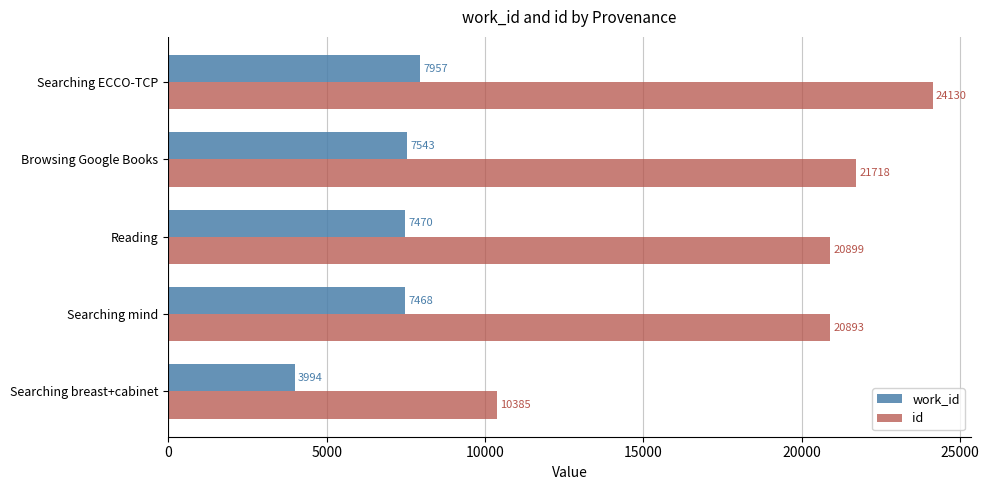

Where is id nearest to the value 17257?

Searching mind